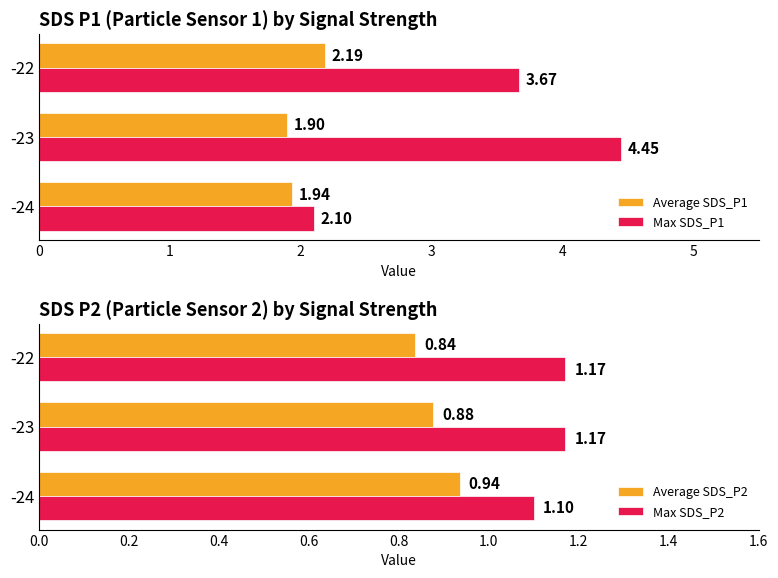

How many bars are there in total?

12